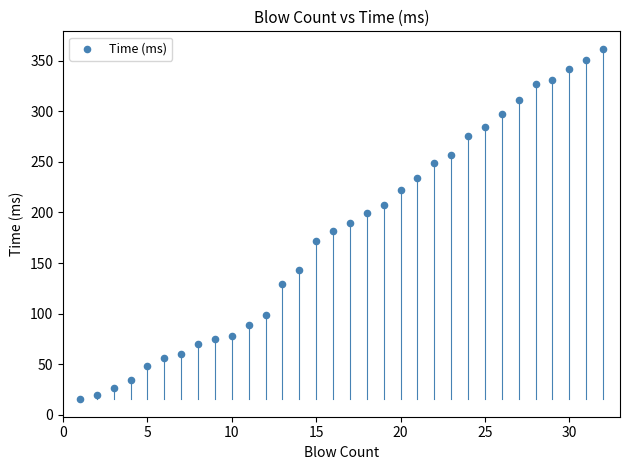

What is the range of Y values (max minus min)?

346.3